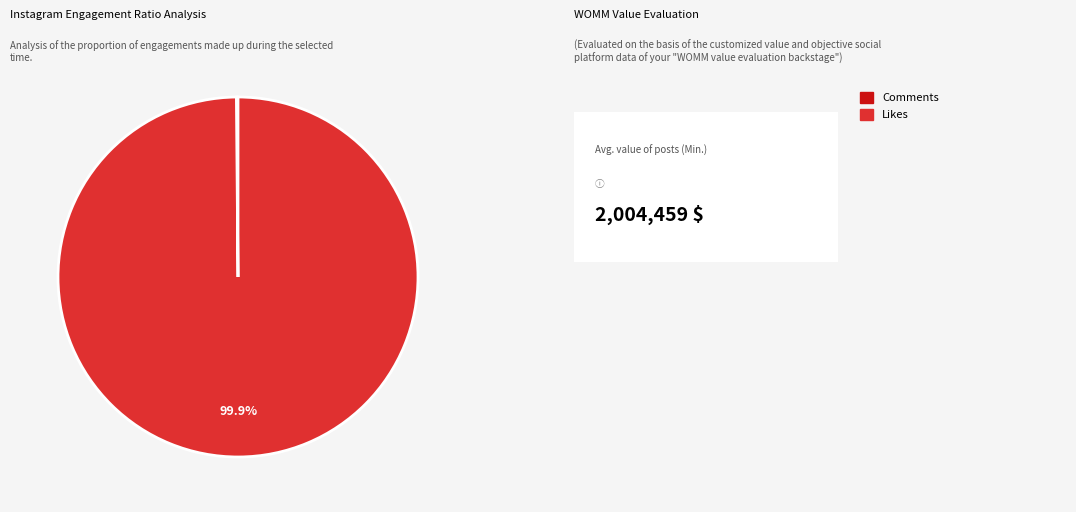

Is there any slice that represents more than half of the pie?

Yes